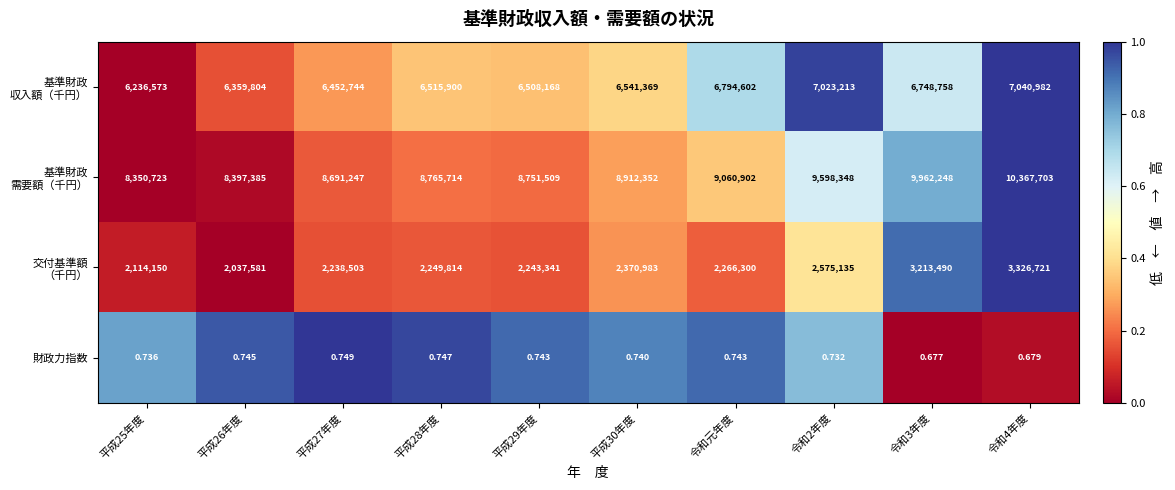

How many series are shown in this chart?

4